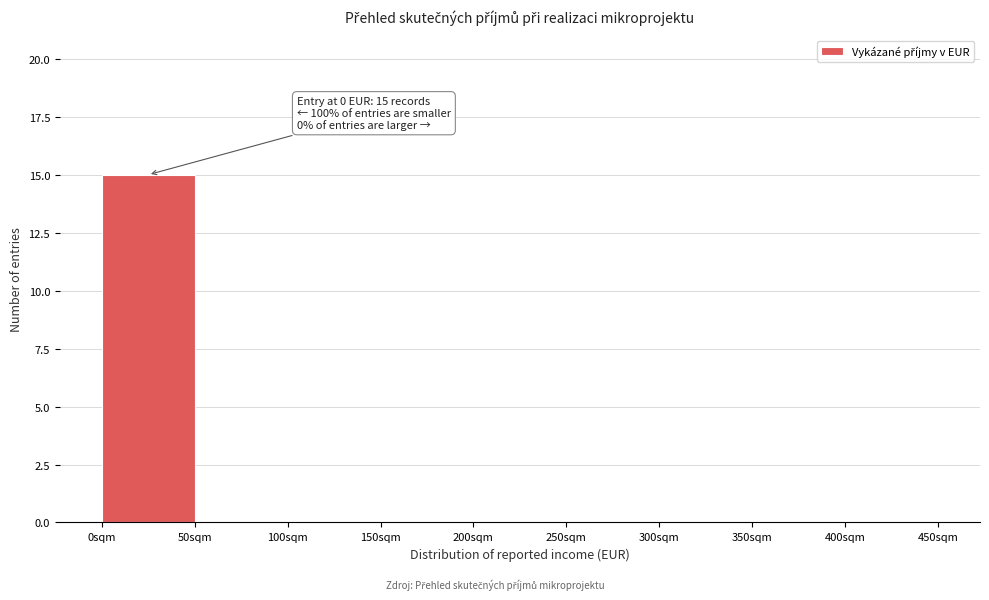

Over which range of the x-axis is the bar tallest?

0 to 50